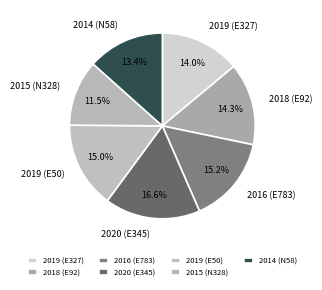

Is 2016 (E783) the majority of the pie?

No